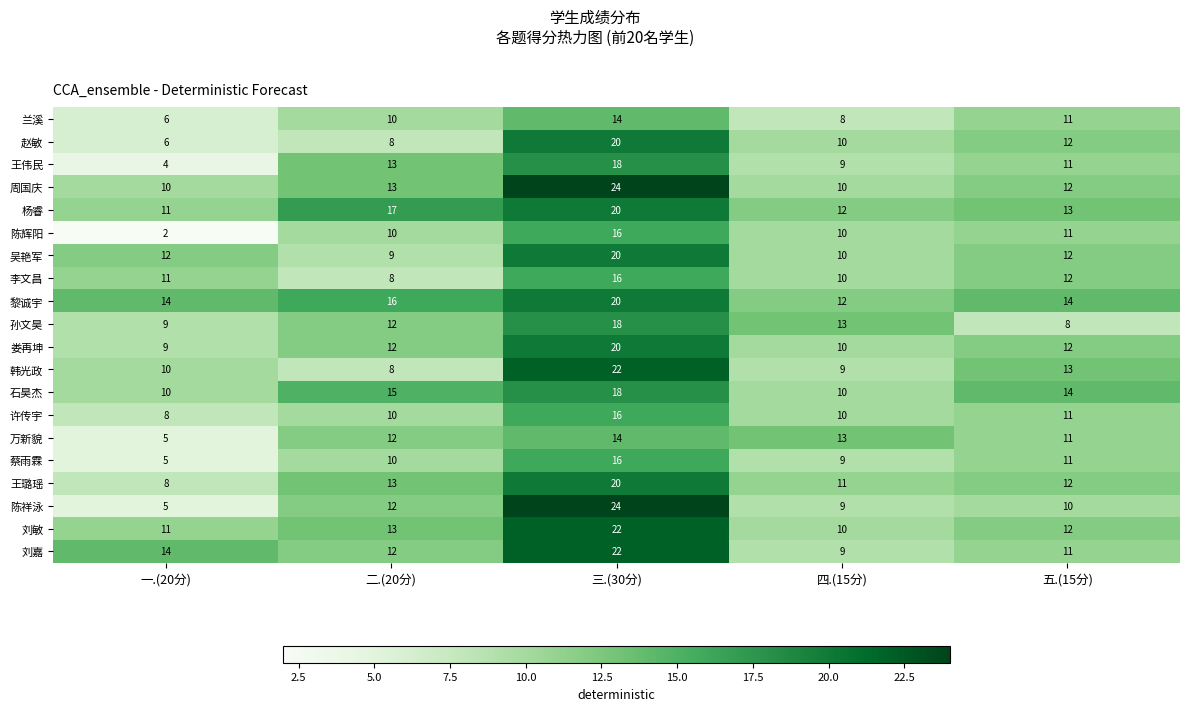

At which category is the sum across all series the highest?

三.(30分)